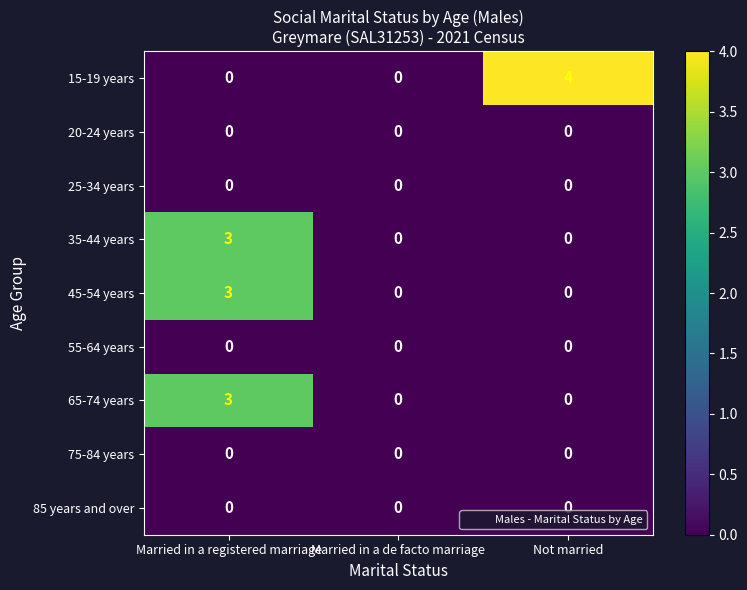

The 15-19 years series shows 1 at Not married. True or false?

False